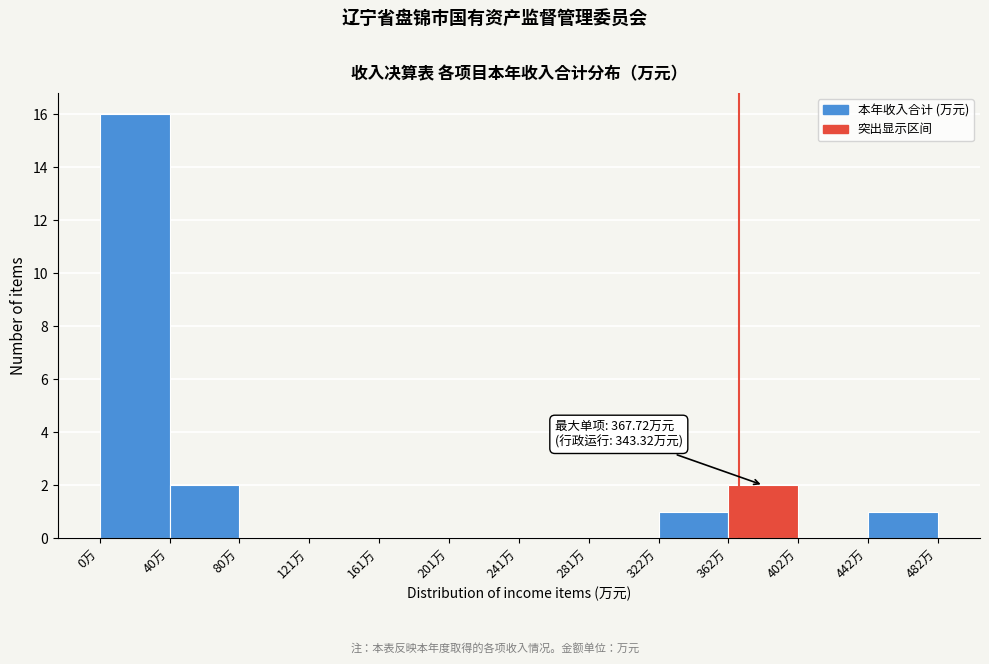

Over which range of the x-axis is the bar tallest?

0 to 40